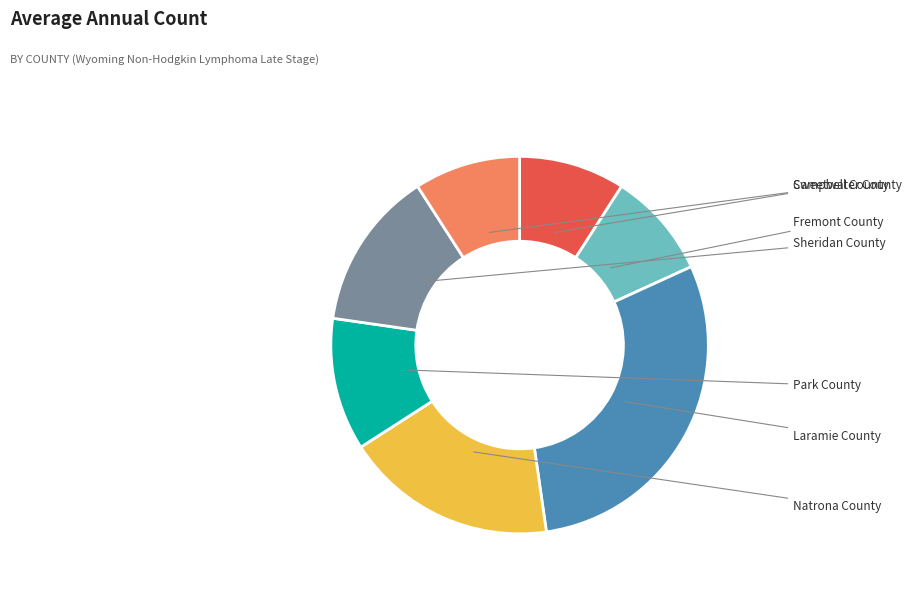

Is it true that Sheridan County is 14% of the pie?

True